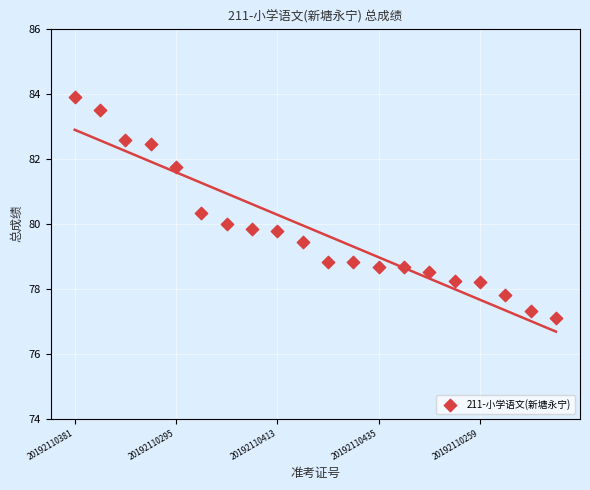

What is the range of X values (max minus min)?

19.0